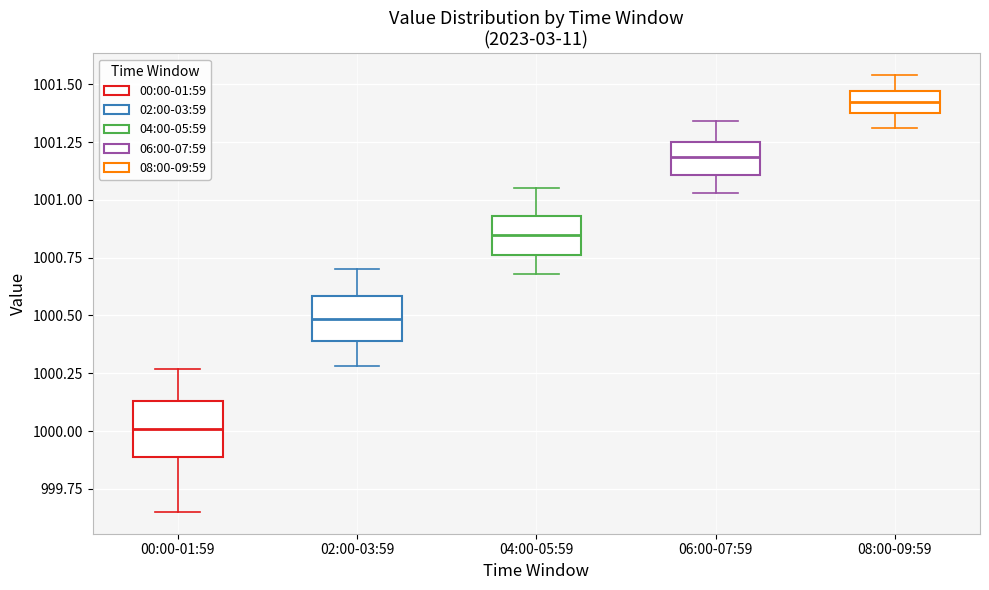

Reading left to right, read every box against the y-axis: the position of its median line, the range the box covers, and the ends of its whiskers. The values are not printed on the chart, so give them approximately, as read against the axis.

00:00-01:59: median 1000.00, box 999.90 to 1000.15, whiskers 999.65 to 1000.25
02:00-03:59: median 1000.50, box 1000.40 to 1000.60, whiskers 1000.30 to 1000.70
04:00-05:59: median 1000.85, box 1000.75 to 1000.95, whiskers 1000.70 to 1001.05
06:00-07:59: median 1001.20, box 1001.10 to 1001.25, whiskers 1001.05 to 1001.35
08:00-09:59: median 1001.45 (inside the box), box 1001.40 to 1001.45, whiskers 1001.30 to 1001.55